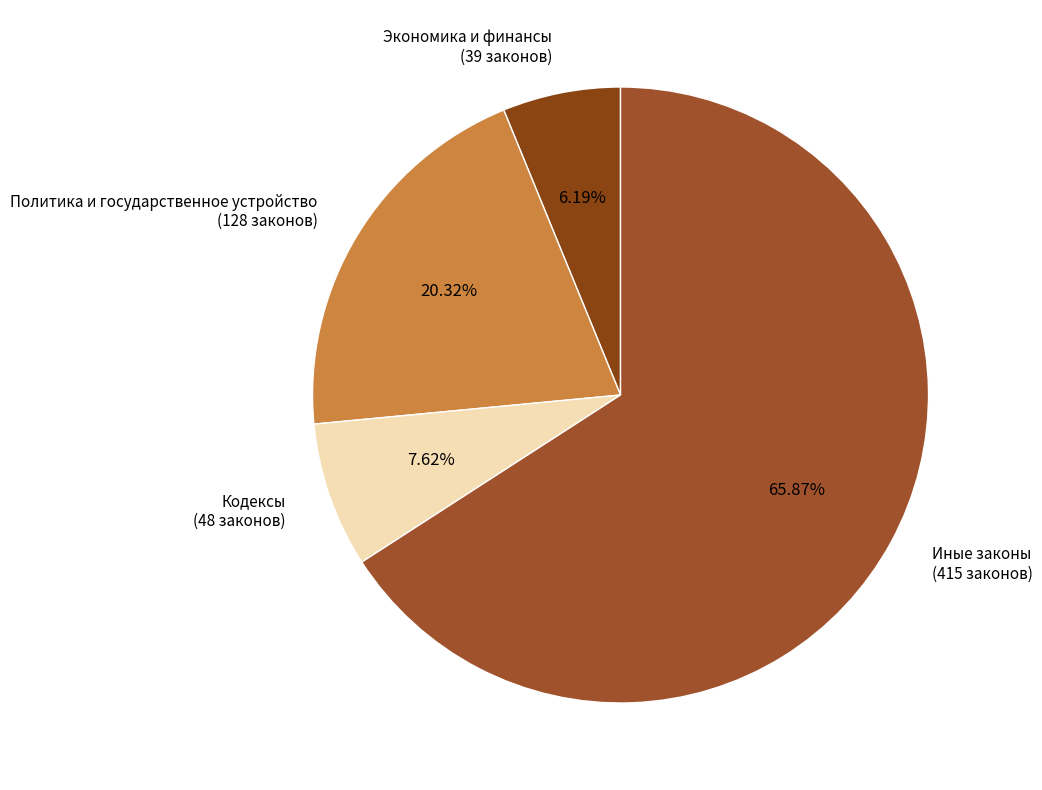

How many segments does this pie chart have?

4